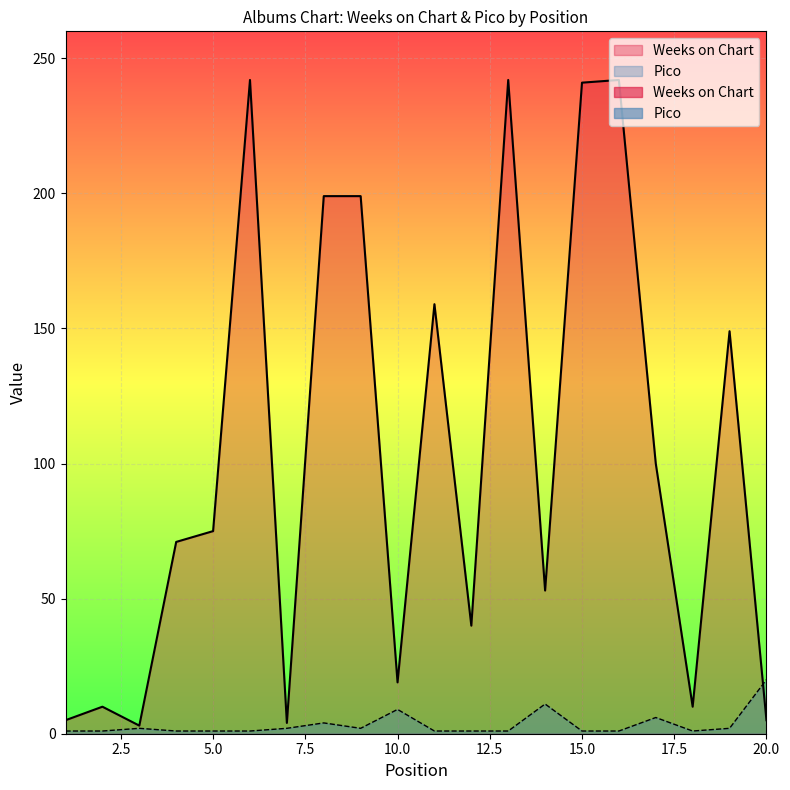

Rank the series by their average value, from lowest to highest.

Pico, Weeks on Chart